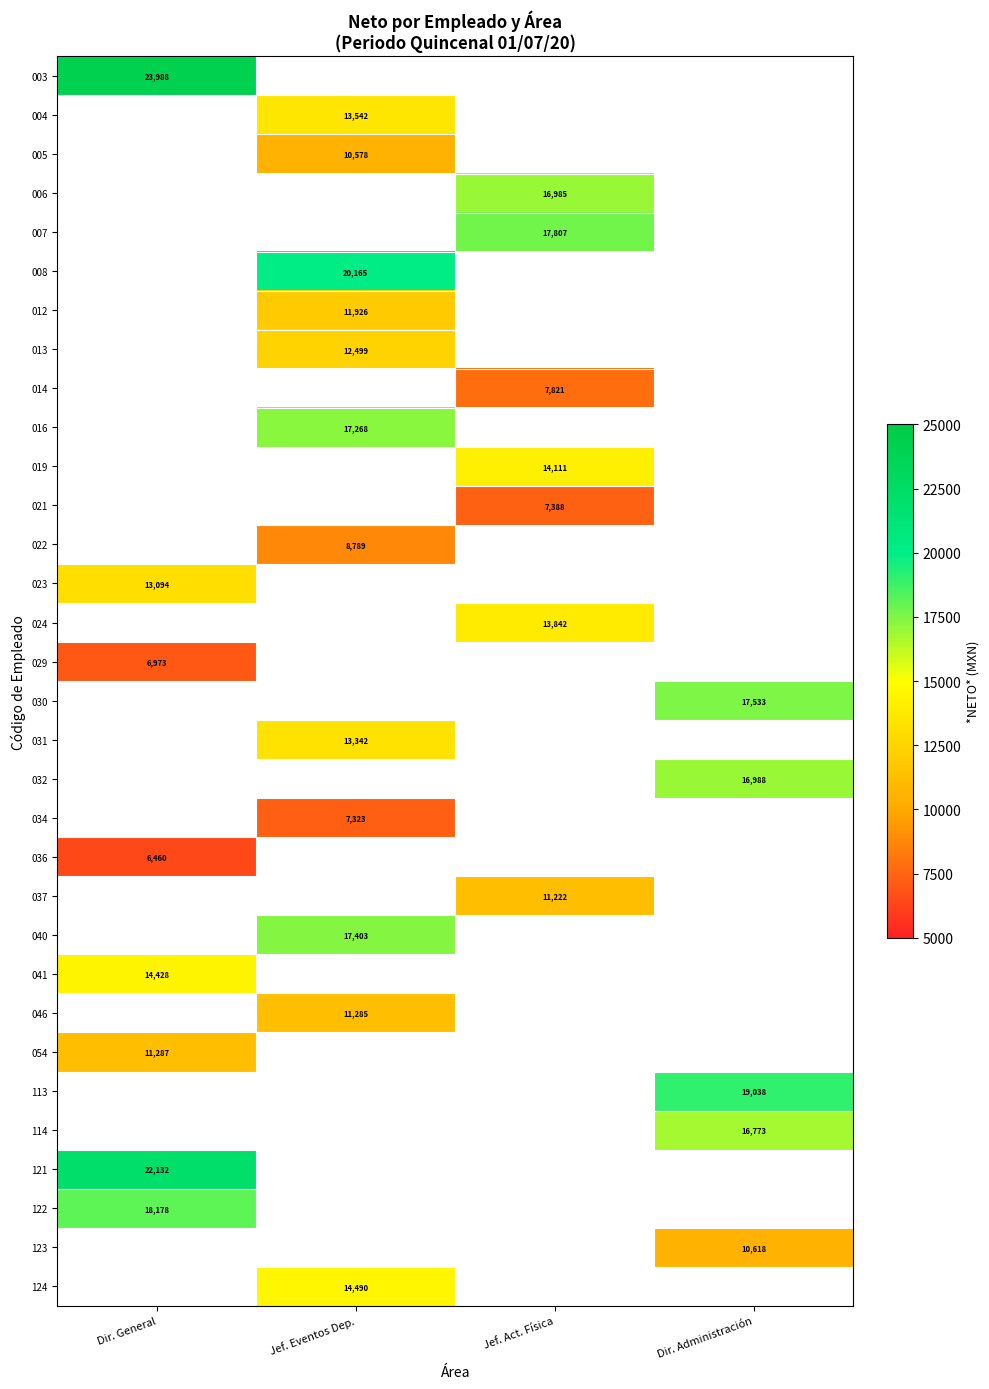

True or false: 122 has a value of 18178.0 at Dir. General.

True